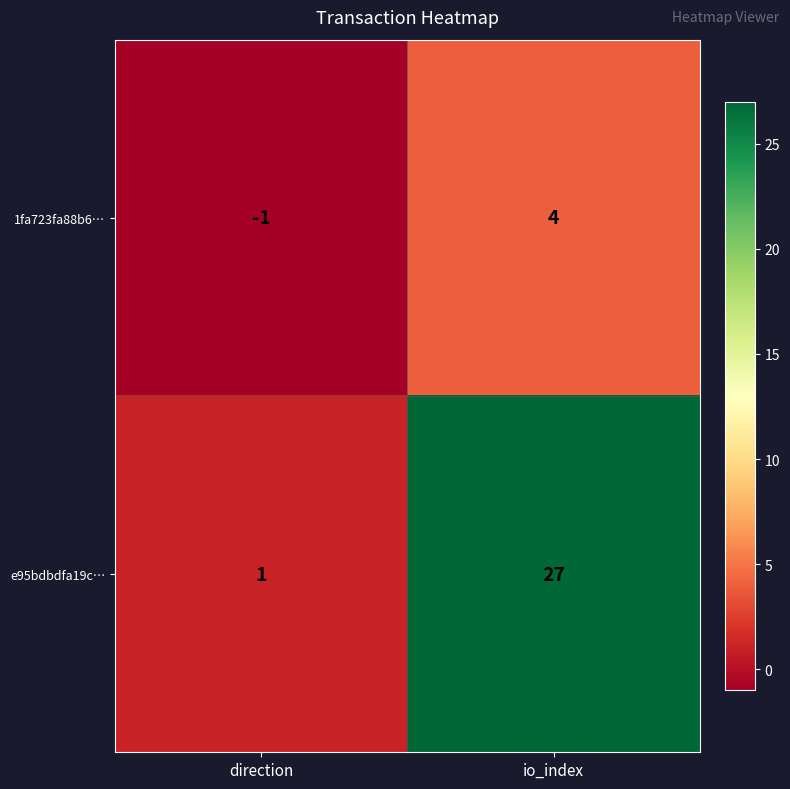

What is the difference between the highest and lowest values at direction?

2